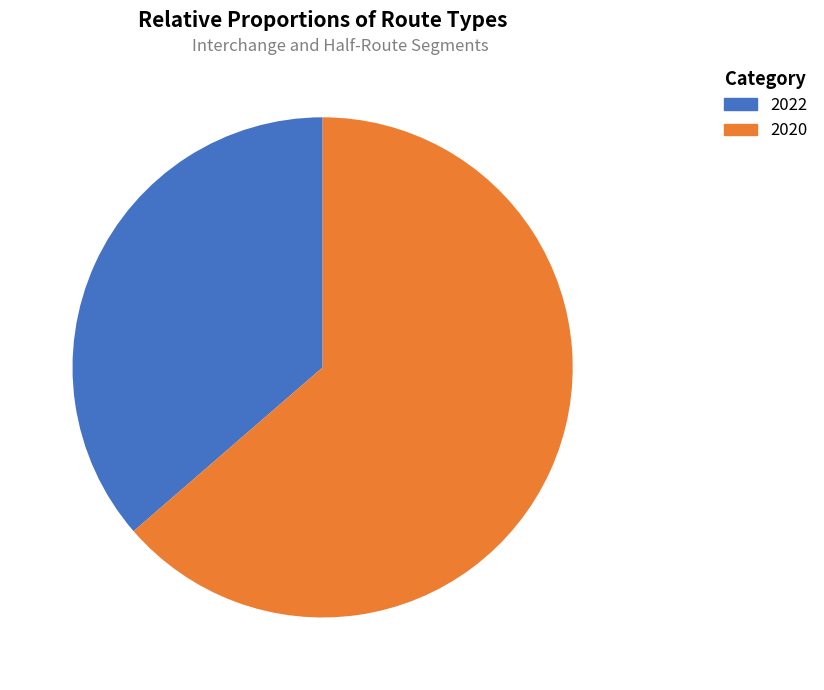

How many segments does this pie chart have?

2